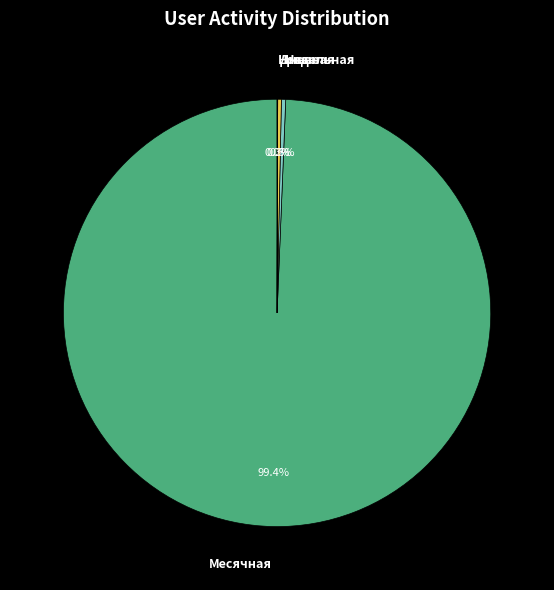

Which category has the biggest portion of the pie?

Месячная